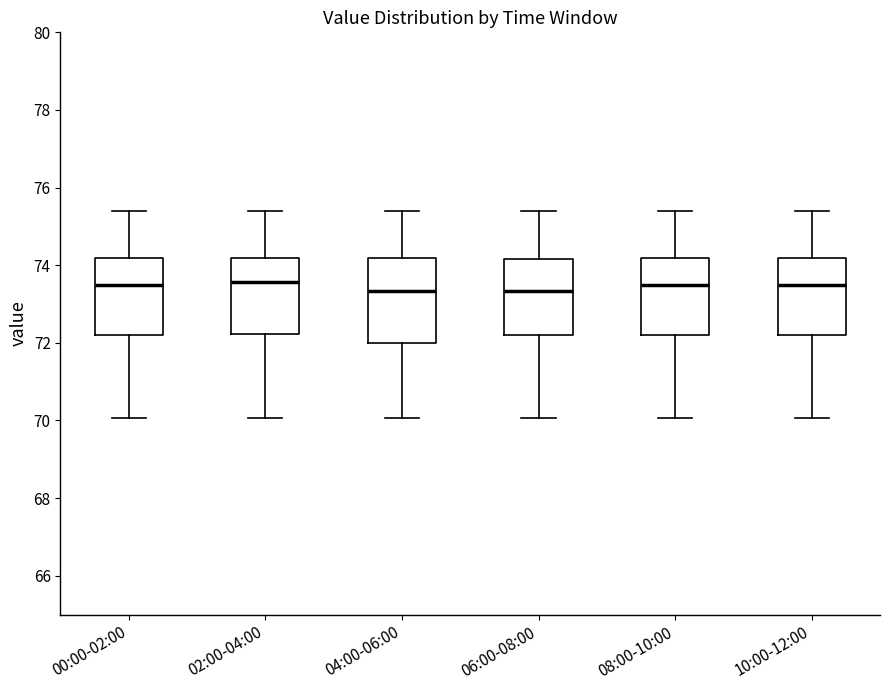

Reading left to right, read every box against the y-axis: the position of its median line, the range the box covers, and the ends of its whiskers. The values are not printed on the chart, so give them approximately, as read against the axis.

00:00-02:00: median 73.4, box 72.2 to 74.2, whiskers 70.0 to 75.4
02:00-04:00: median 73.6, box 72.2 to 74.2, whiskers 70.0 to 75.4
04:00-06:00: median 73.4, box 72.0 to 74.2, whiskers 70.0 to 75.4
06:00-08:00: median 73.4, box 72.2 to 74.2, whiskers 70.0 to 75.4
08:00-10:00: median 73.4, box 72.2 to 74.2, whiskers 70.0 to 75.4
10:00-12:00: median 73.4, box 72.2 to 74.2, whiskers 70.0 to 75.4